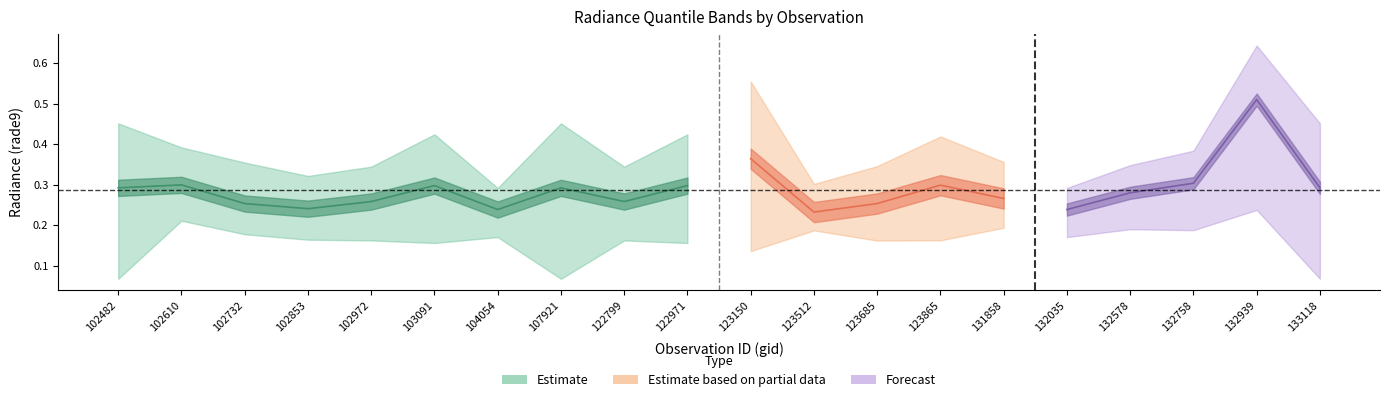

What is the total value across all series at 123512?

1.2